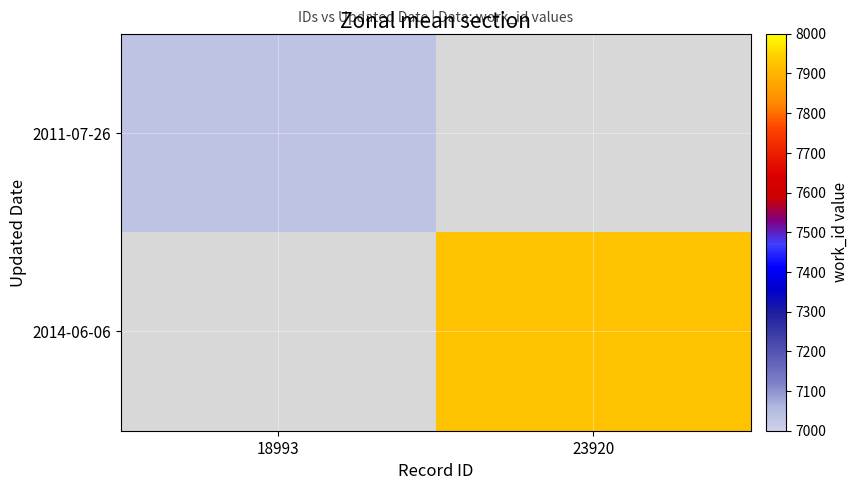

What is the approximate value of 2014-06-06 at 23920?

7924.0